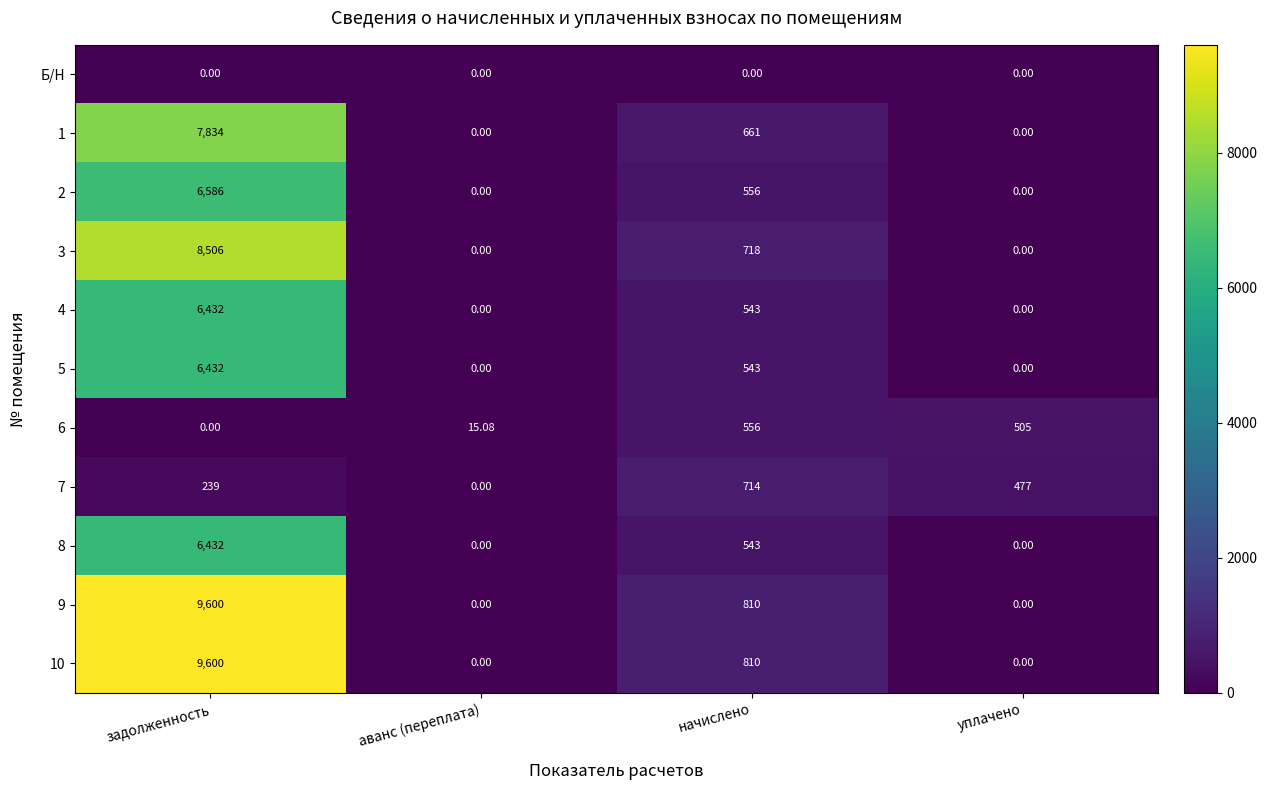

How many series are shown in this chart?

11